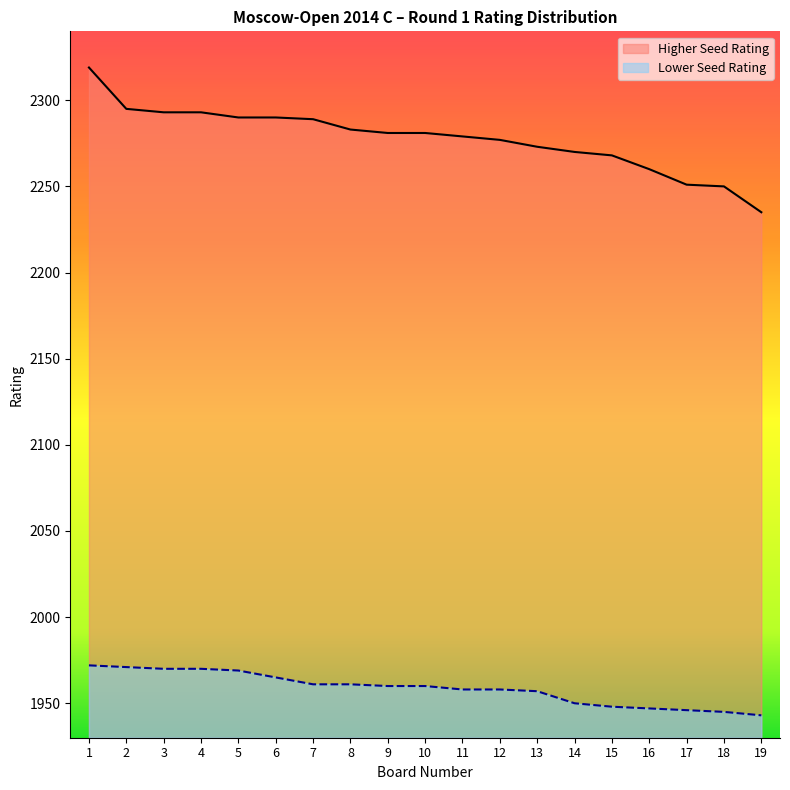

How many data points in Higher Seed Rating are above 2281?

8